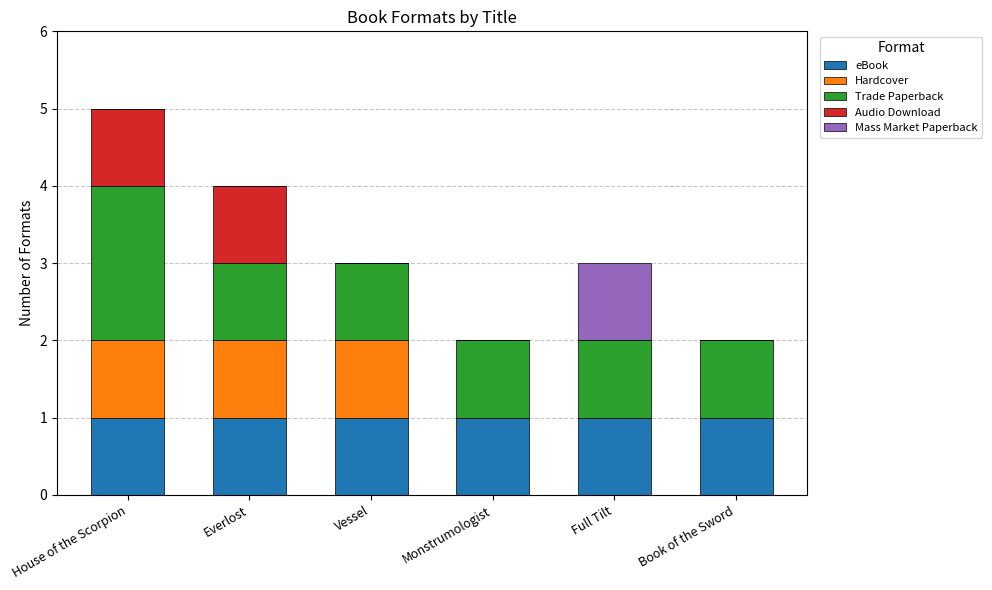

The eBook series shows 1 at Monstrumologist. True or false?

True